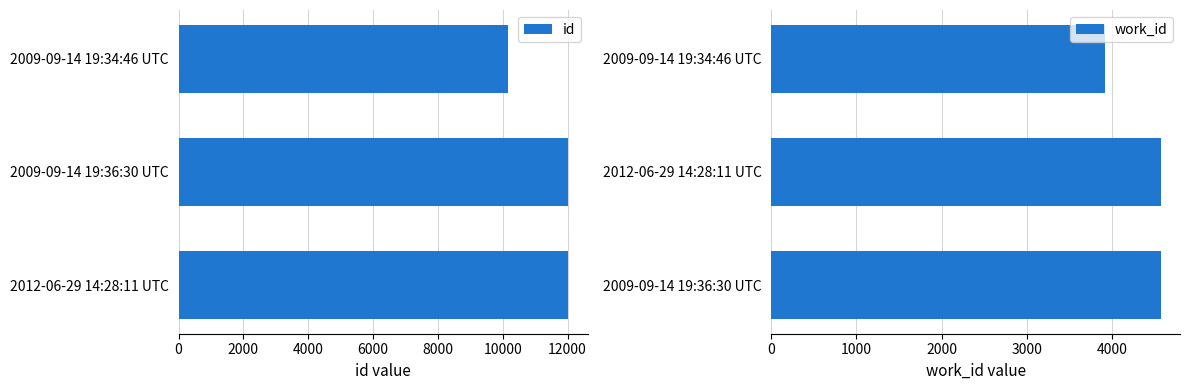

What is the difference between the id values at 2009-09-14 19:36:30 UTC and 2009-09-14 19:34:46 UTC?

1838